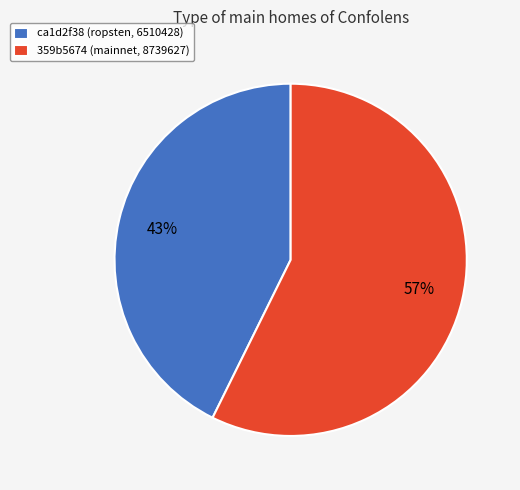

Count the number of slices in the pie.

2